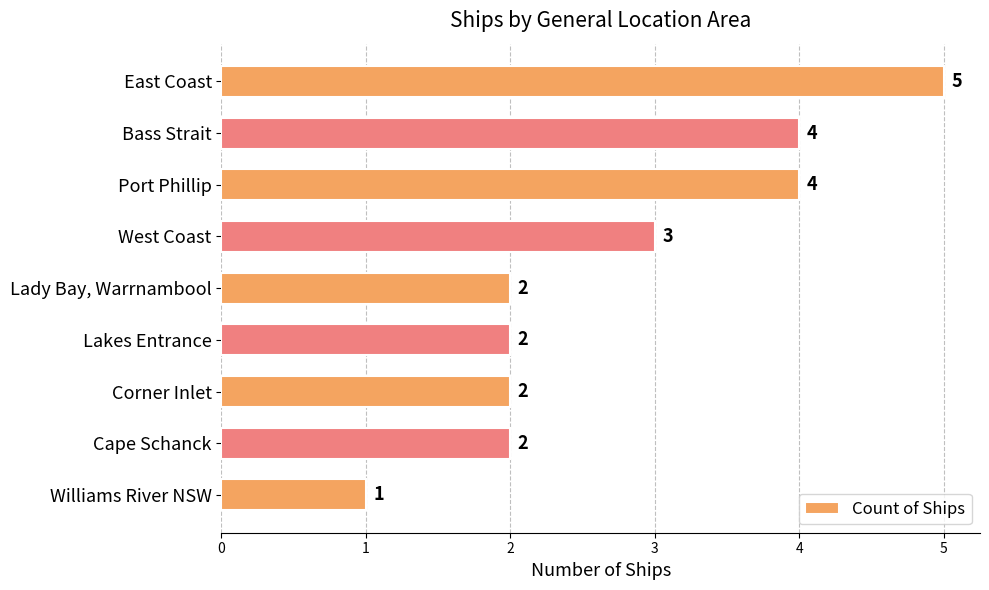

Count the values in the range 2 to 4.

7